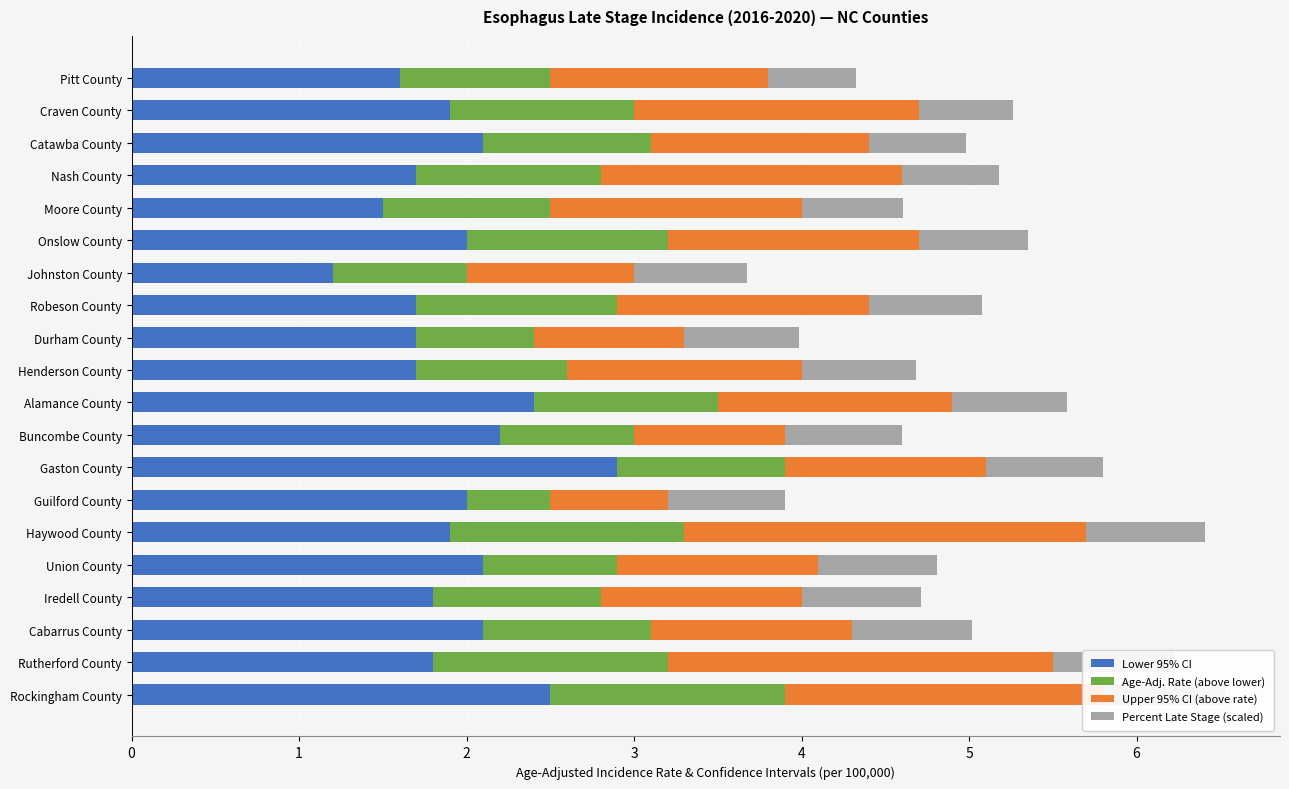

What is the minimum value for Age-Adj. Rate (above lower)?

0.5